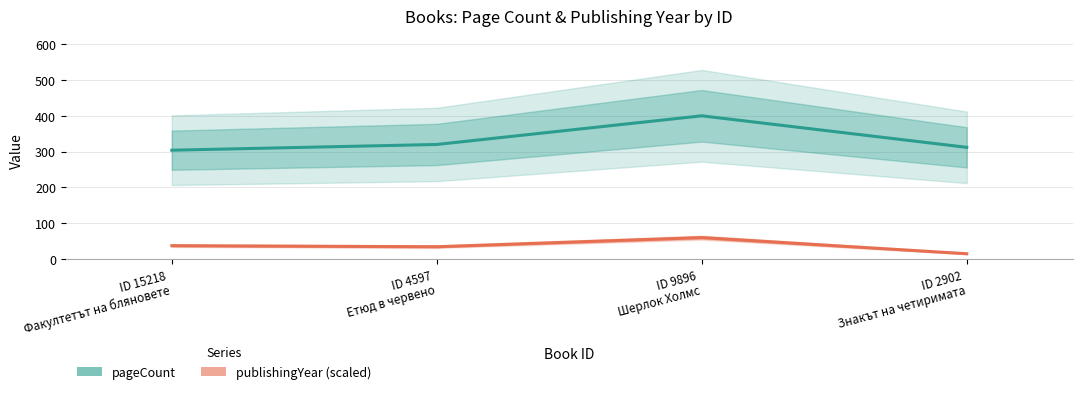

The publishingYear (scaled) series shows 60.0 at ID 9896
Шерлок Холмс. True or false?

True